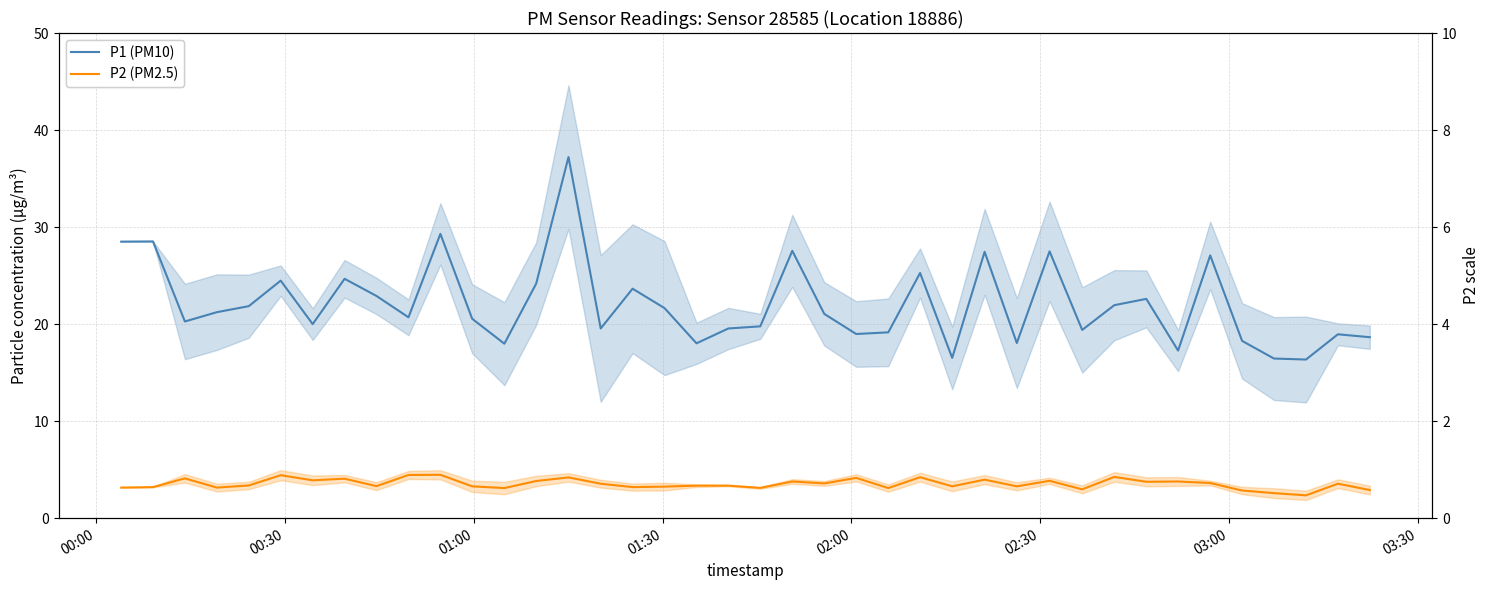

What is the minimum value shown in the chart?

2.4